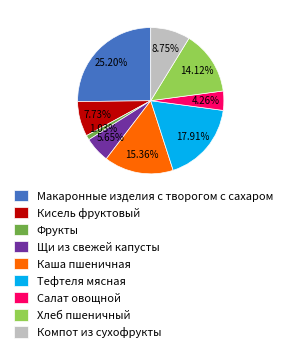

Between Макаронные изделия с творогом с сахаром and Тефтеля мясная, which is larger?

Макаронные изделия с творогом с сахаром